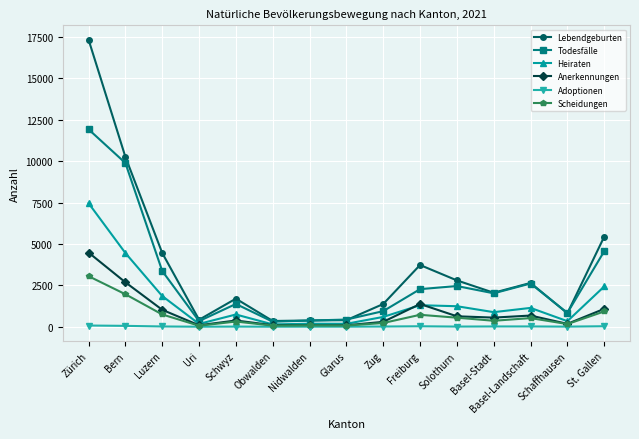

At which category is the sum across all series the highest?

Zürich